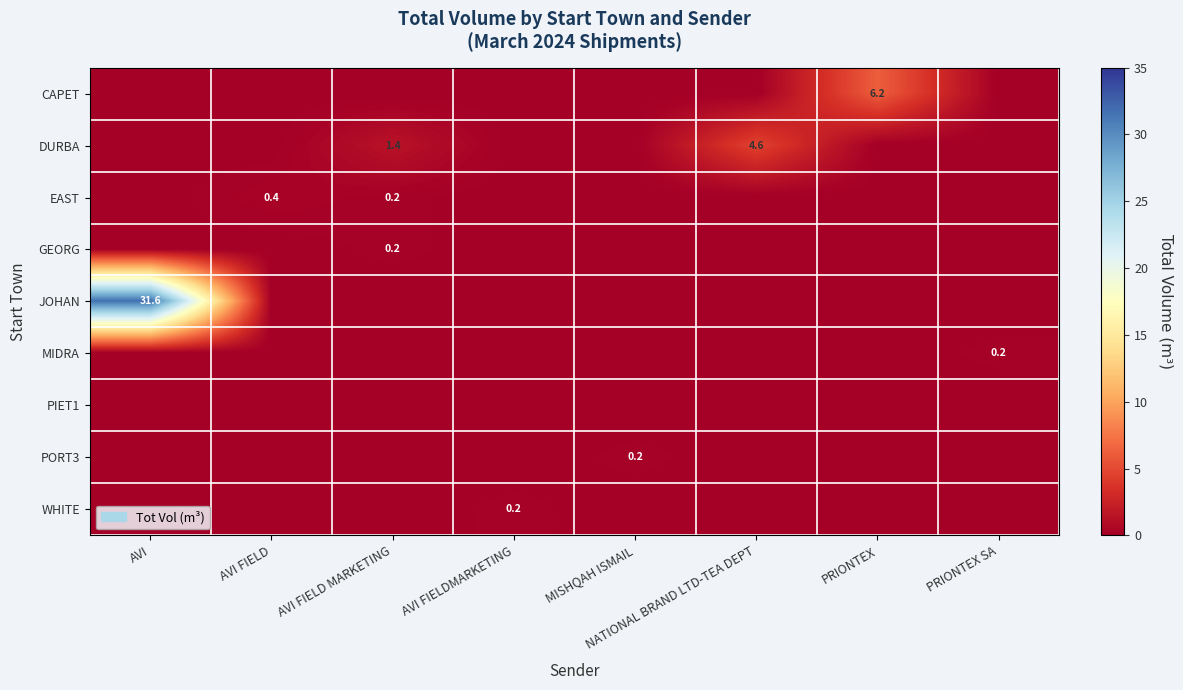

Is it true that MIDRA equals 0.2 at PRIONTEX SA?

True